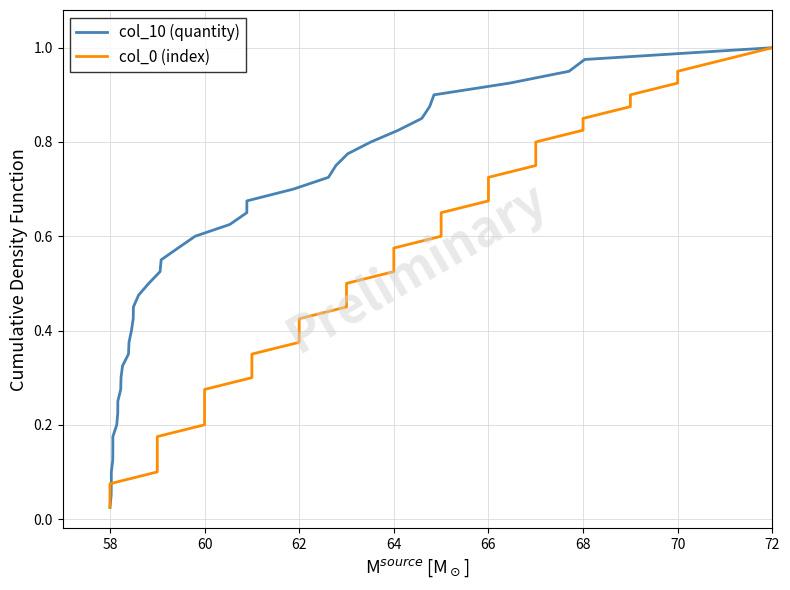

What are all the series names shown in the legend?

col_10 (quantity), col_0 (index)